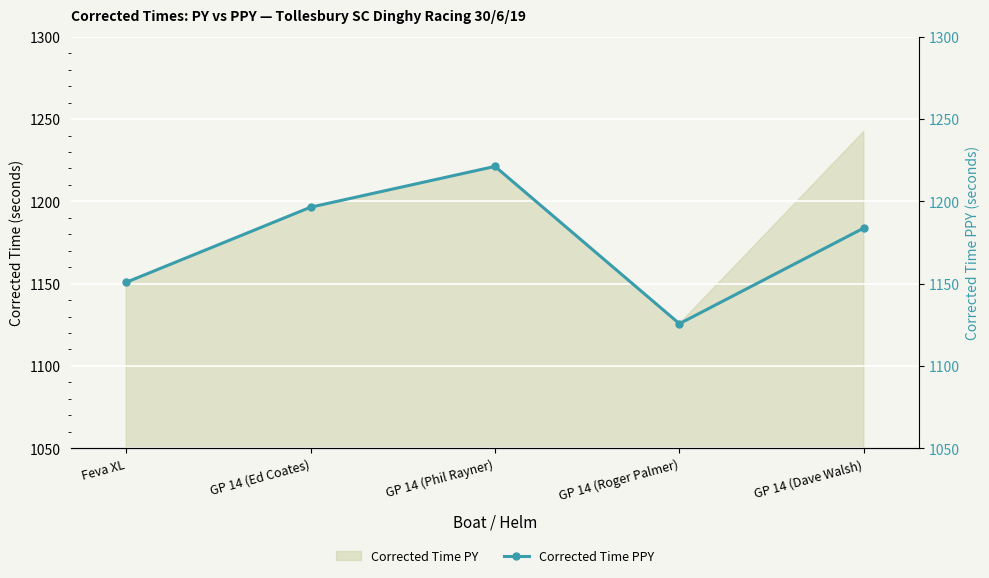

At which category does the chart reach its peak across all series?

GP 14 (Phil Rayner)